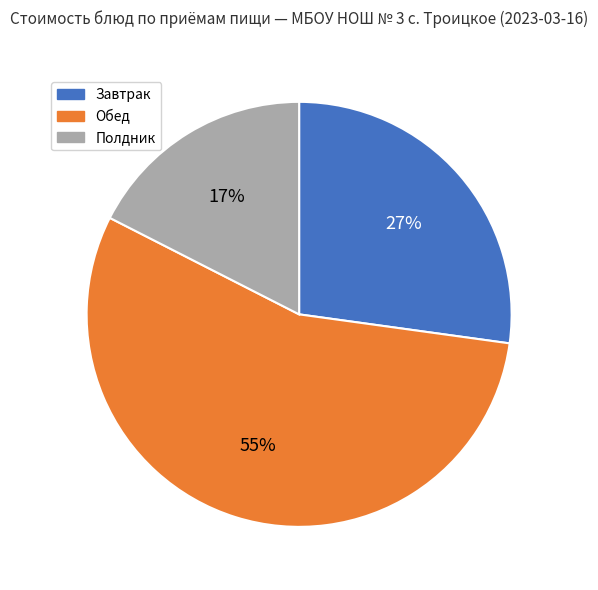

Does any single category account for the majority?

Yes